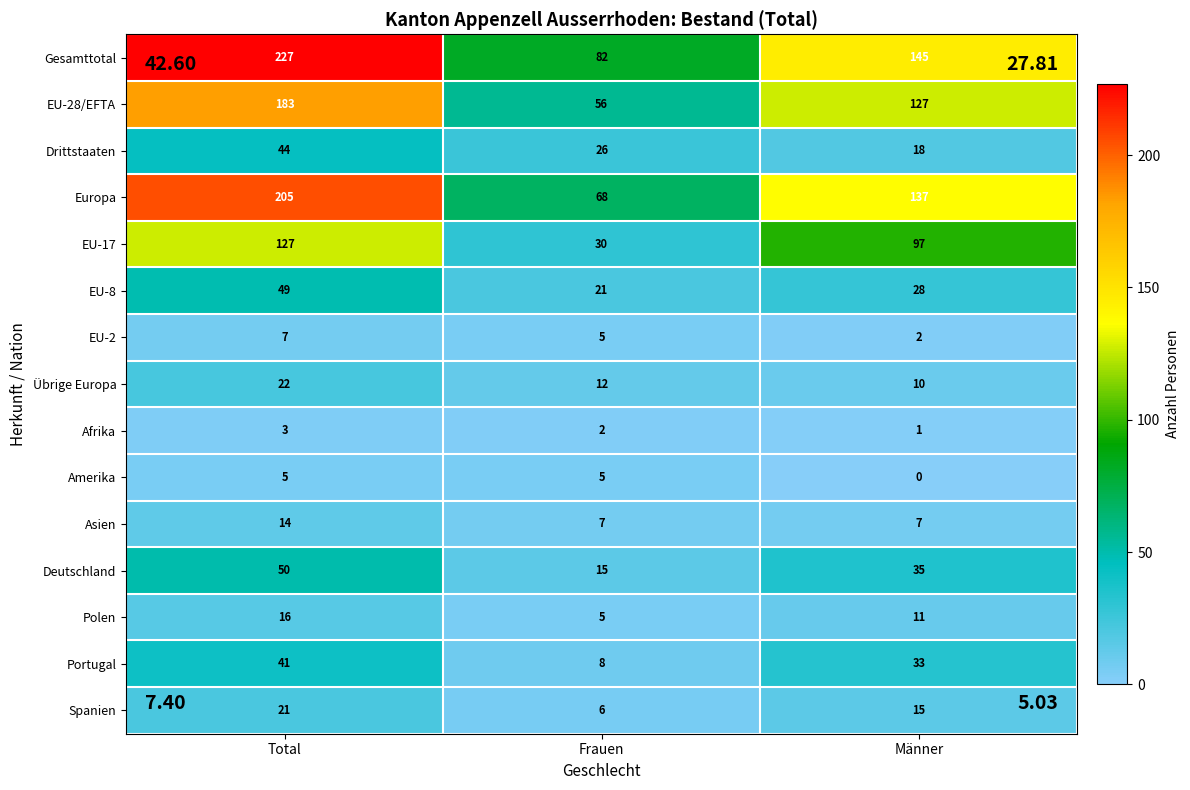

Which series has the largest total across all categories?

Gesamttotal